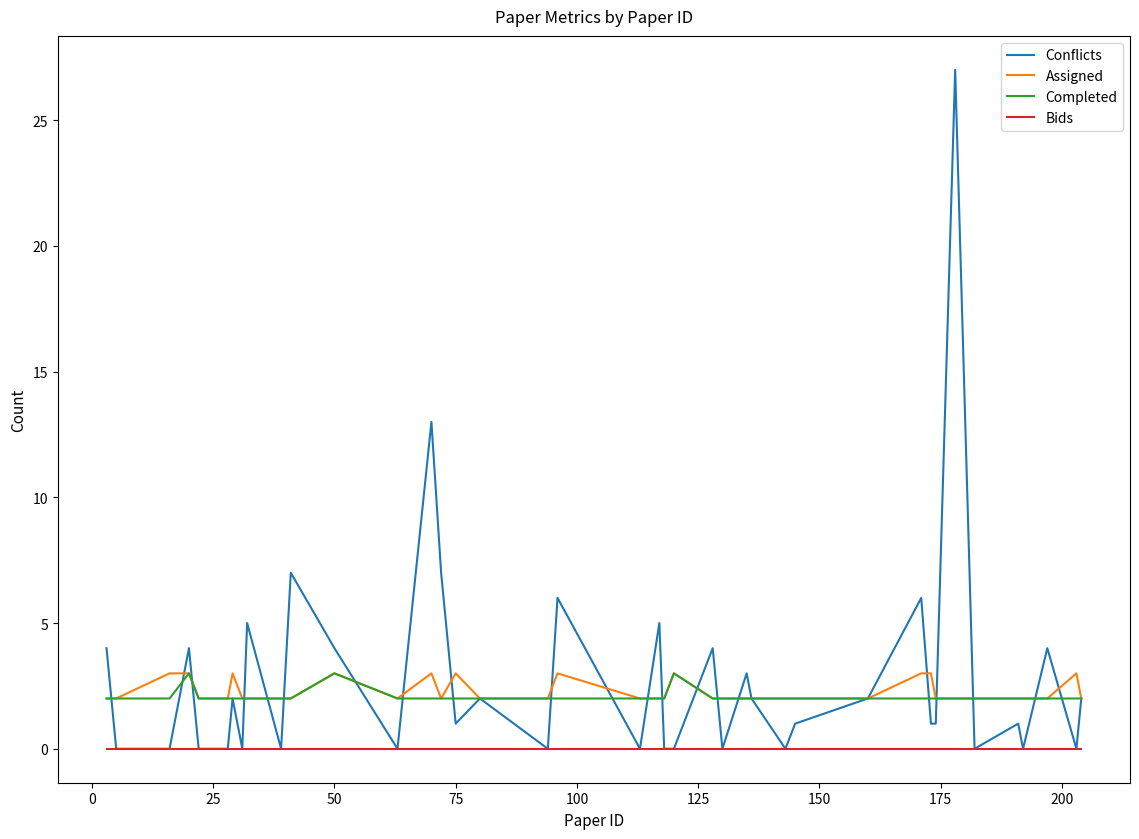

What is the highest value of the Assigned series?

3